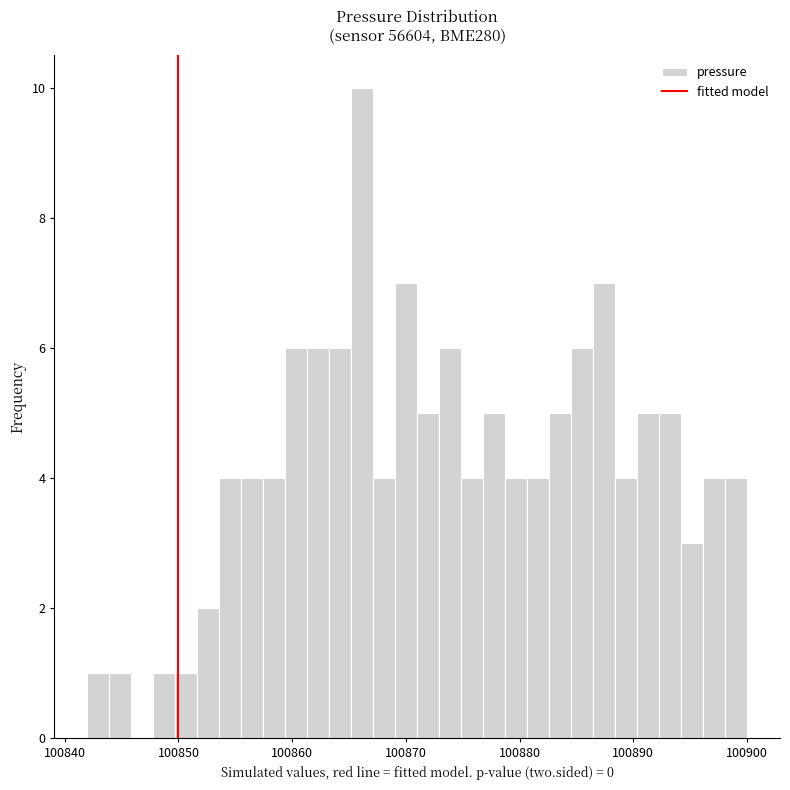

Around what value on the x-axis is the tallest bar? Give the approximate position of its centre, as read against the axis.

100866